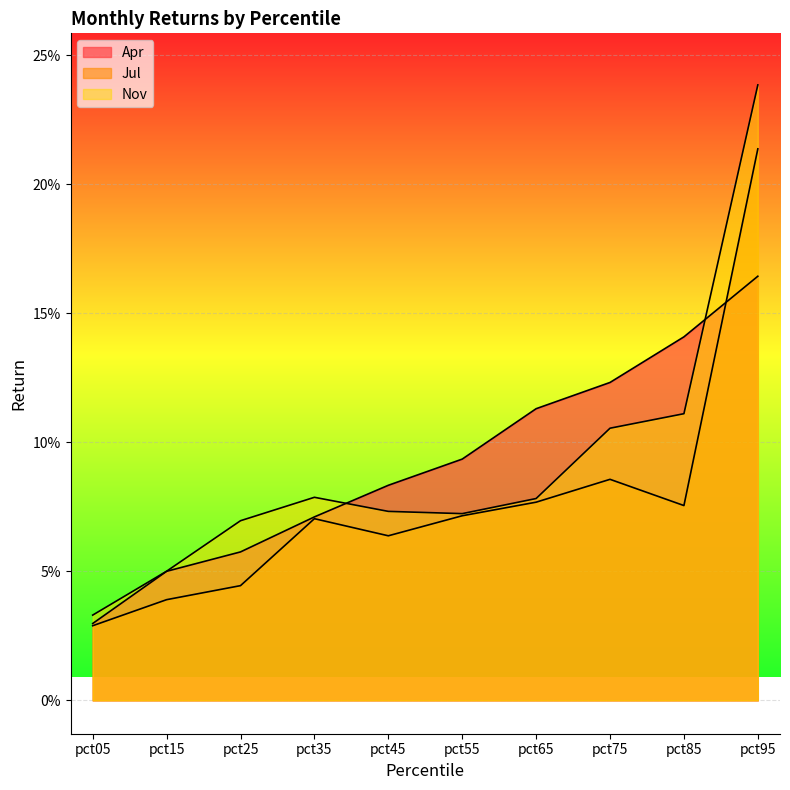

What is the approximate value of Apr at pct65?

0.1